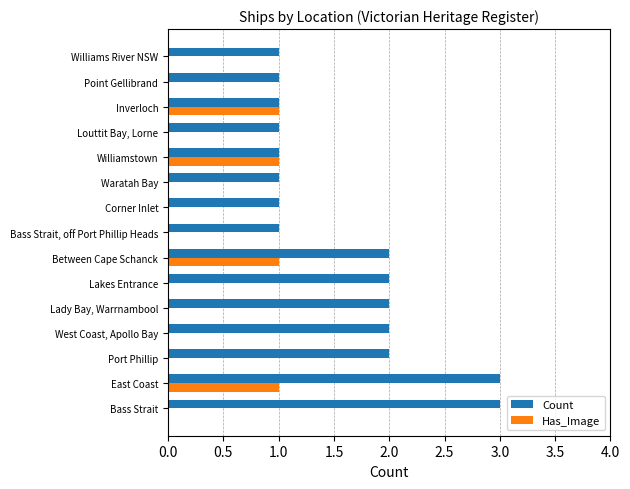

True or false: Count has a value of 2 at Port Phillip.

True